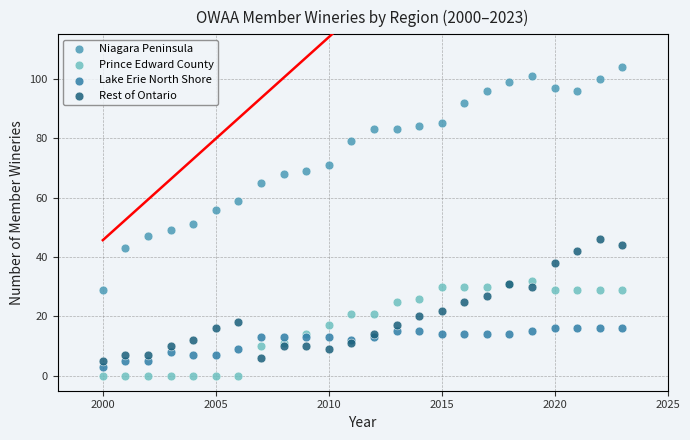

Which series contains the lowest Y value?

Prince Edward County